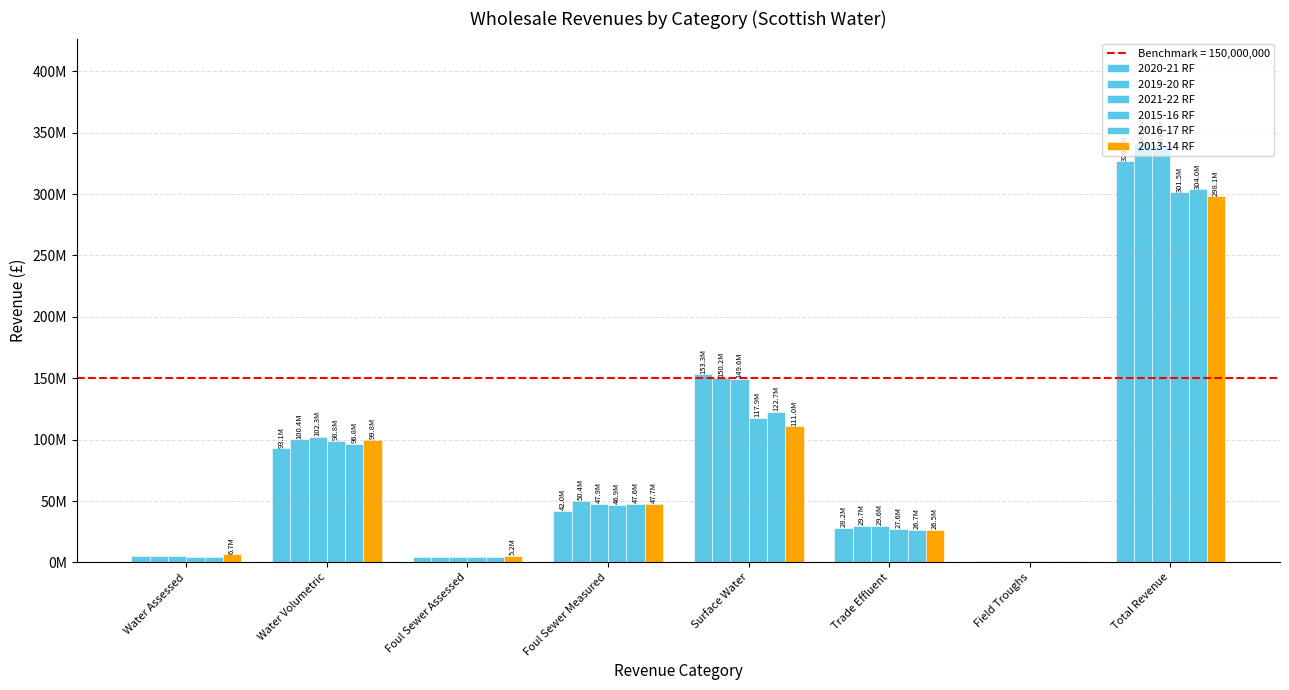

Does the chart contain stacked bars?

No